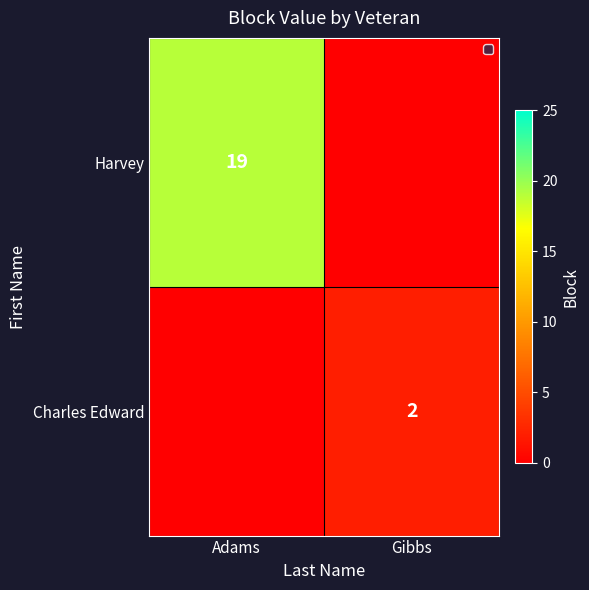

Is it true that Harvey equals 34 at Adams?

False